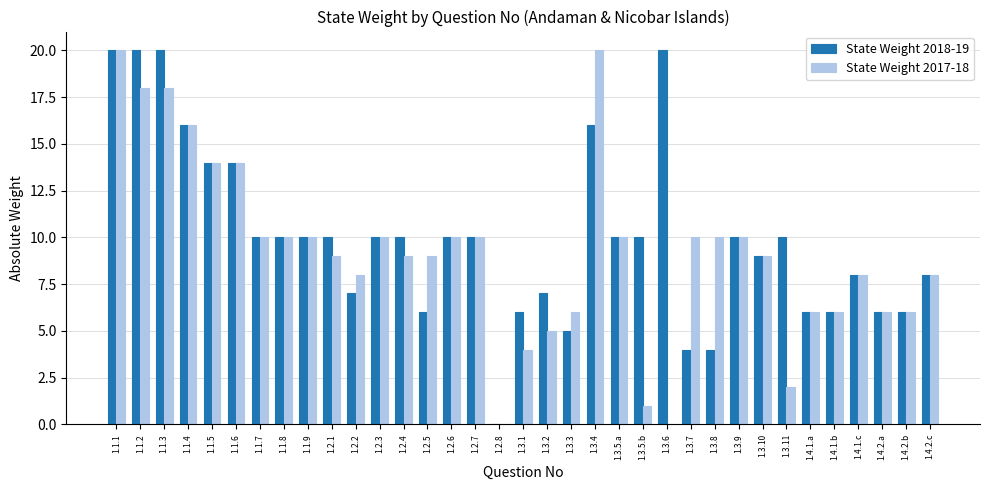

What is the average value of the State Weight 2018-19 series?

10